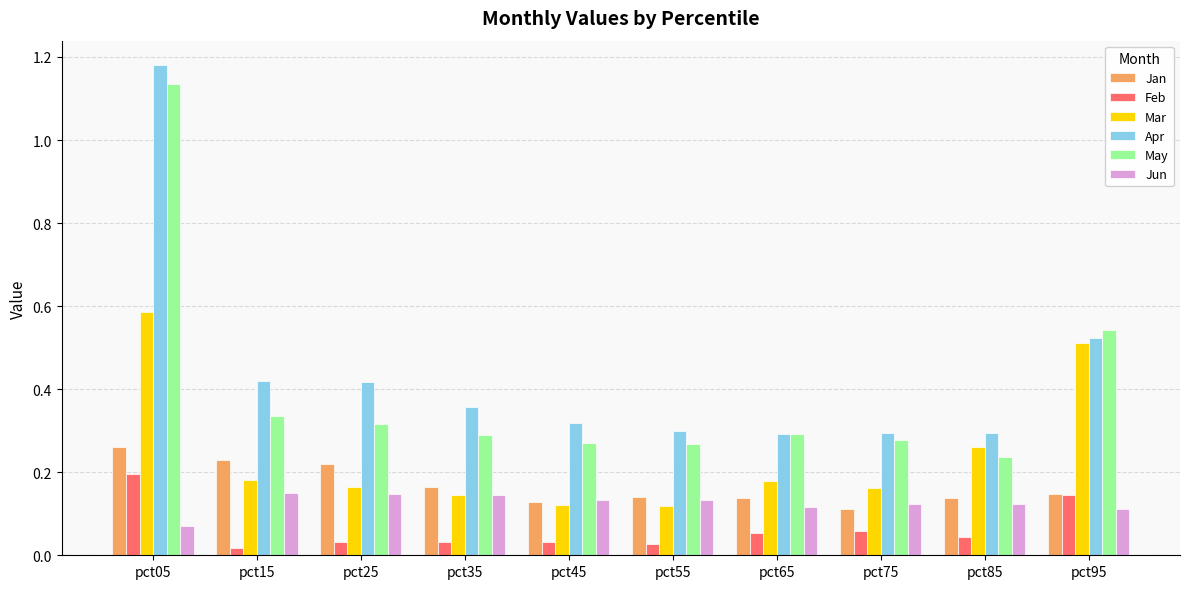

What are all the series names shown in the legend?

Jan, Feb, Mar, Apr, May, Jun